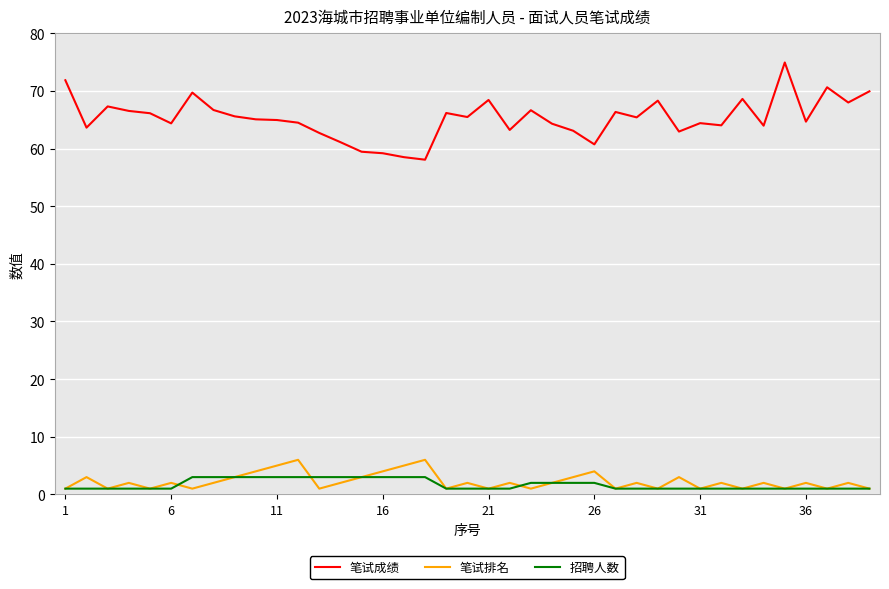

Which series has the largest range (max minus min)?

笔试成绩